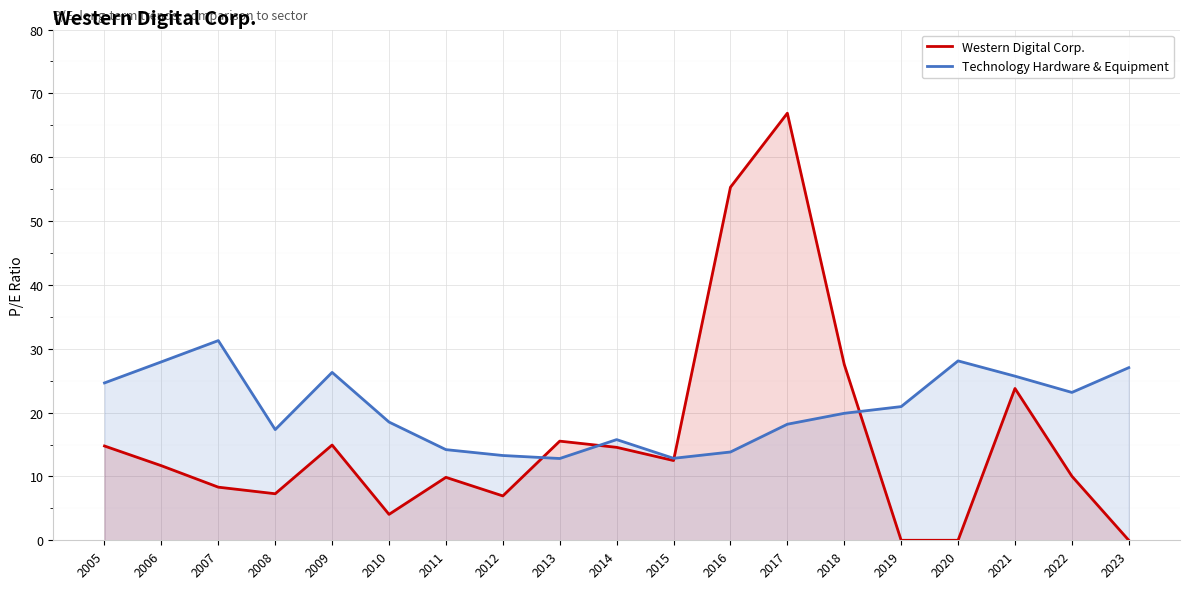

What is the value of the Technology Hardware & Equipment point at the 18th from the left?

23.2